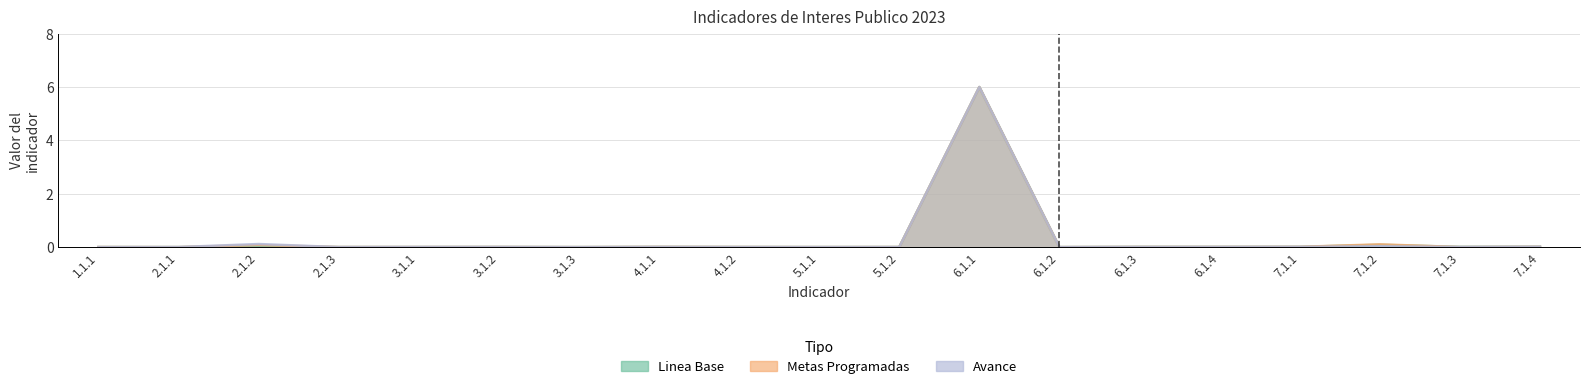

Which series has the largest total across all categories?

Metas Programadas